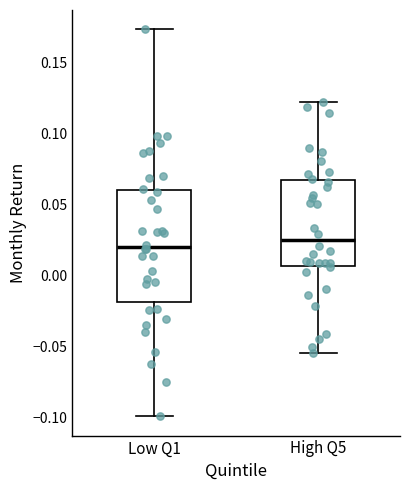

Reading left to right, transcribe this box plot: for each box, give where its median line is, the range the box spans, and where its two whiskers end, as read against the y-axis. The values are not printed on the chart, so give them approximately, as read against the axis.

Low Q1: median 0.020, box -0.020 to 0.060, whiskers -0.100 to 0.175
High Q5: median 0.025, box 0.005 to 0.065, whiskers -0.055 to 0.120